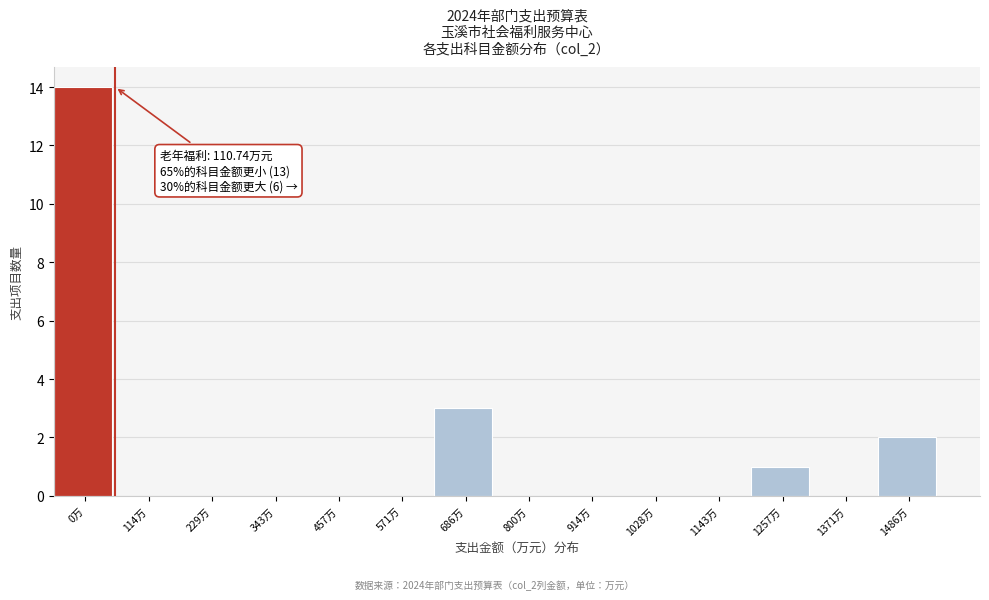

Reading left to right, list all the values displayed in this chart.

0万=14	114万=0	229万=0	343万=0	457万=0	571万=0	686万=3	800万=0	914万=0	1028万=0	1143万=0	1257万=1	1371万=0	1486万=2